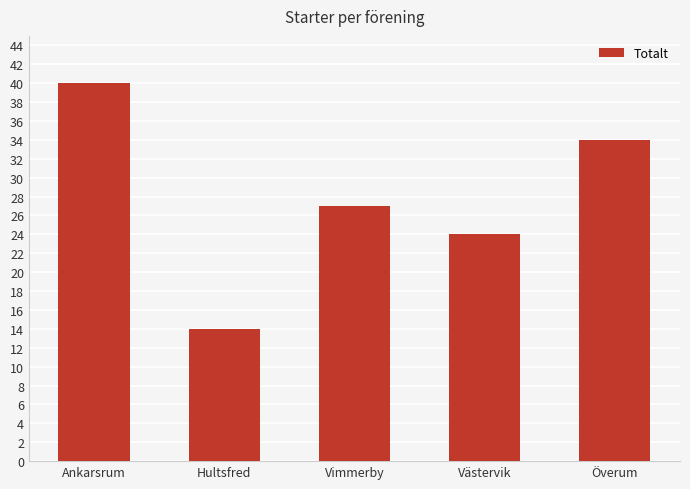

Which label corresponds to the smallest value in the chart?

Hultsfred